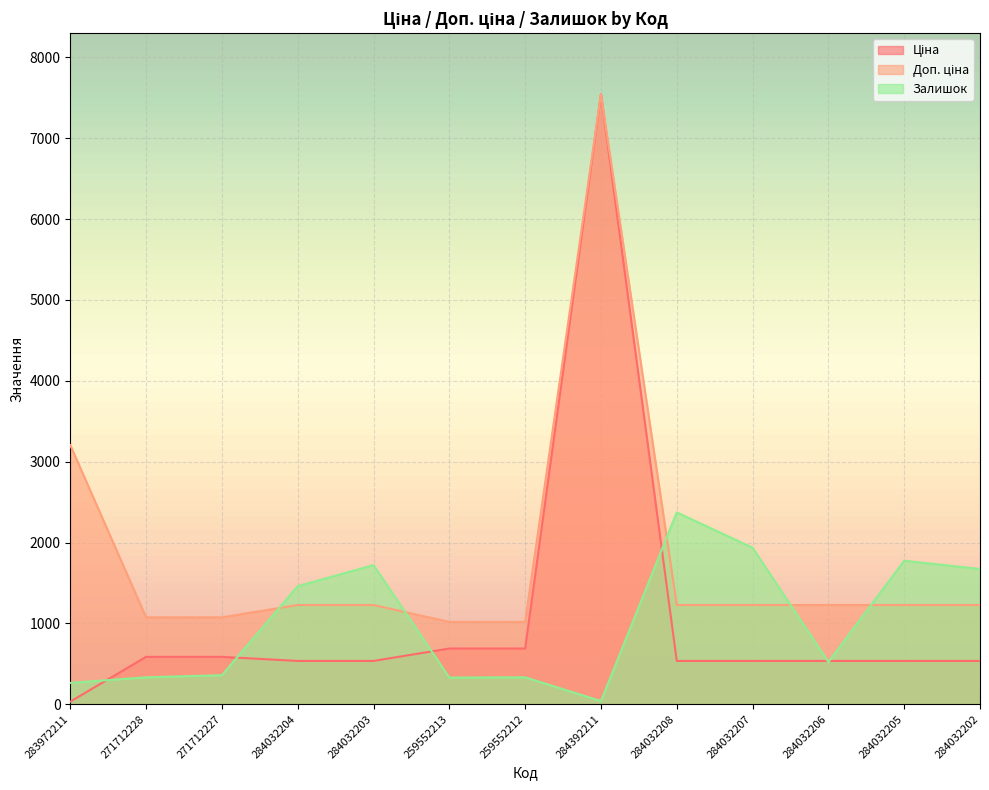

What position from the right is 259552213?

8